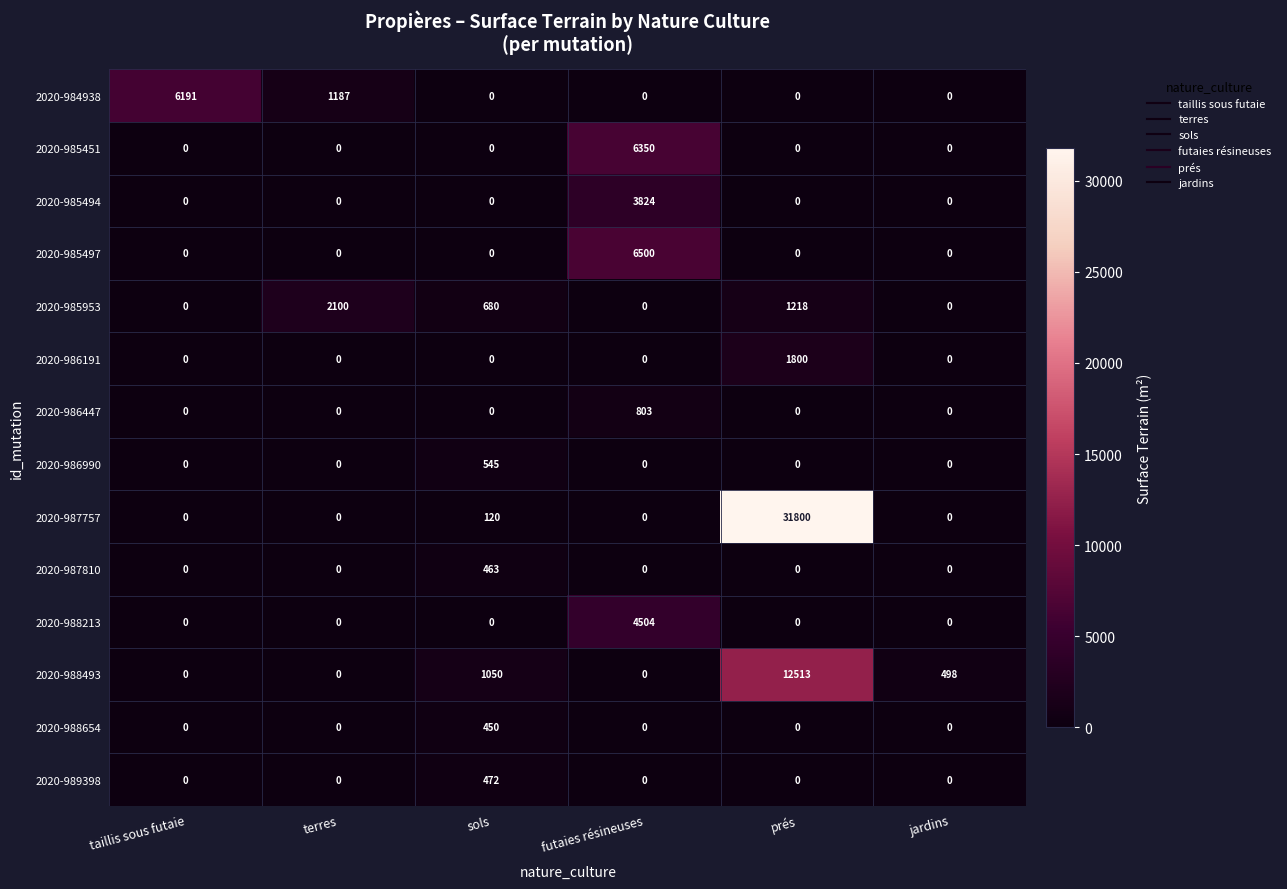

Rank the series by their maximum value, from highest to lowest.

2020-987757, 2020-988493, 2020-985497, 2020-985451, 2020-984938, 2020-988213, 2020-985494, 2020-985953, 2020-986191, 2020-986447, 2020-986990, 2020-989398, 2020-987810, 2020-988654